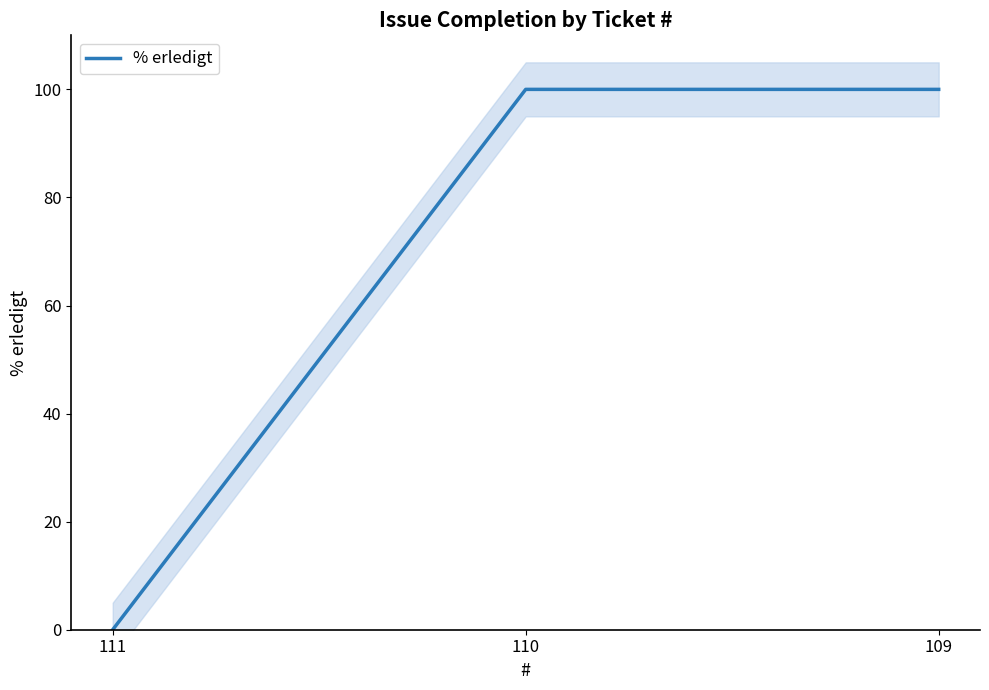

Rank the categories by value from lowest to highest.

111, 110, 109